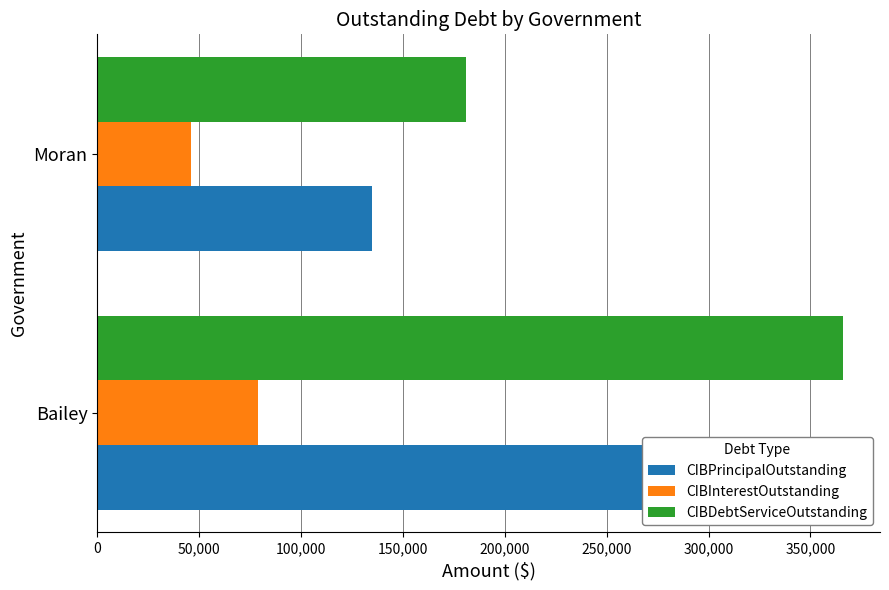

Which series has the largest total across all categories?

CIBDebtServiceOutstanding